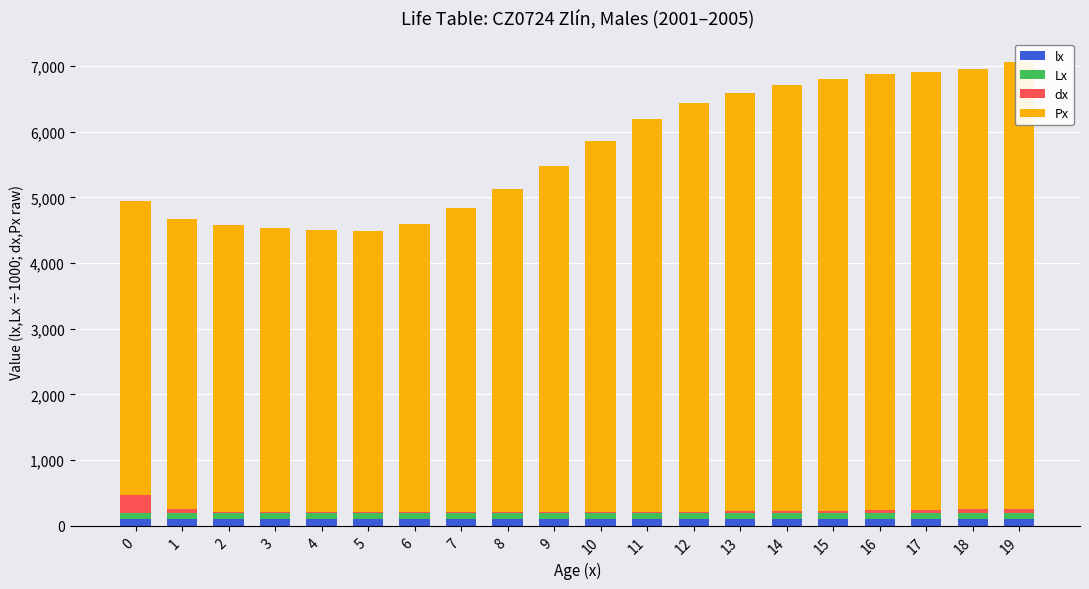

How many values in the Px series exceed 5655?

9